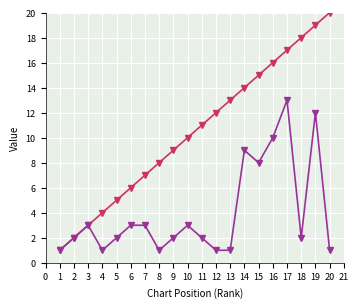

Which label corresponds to the largest value in the chart?

20